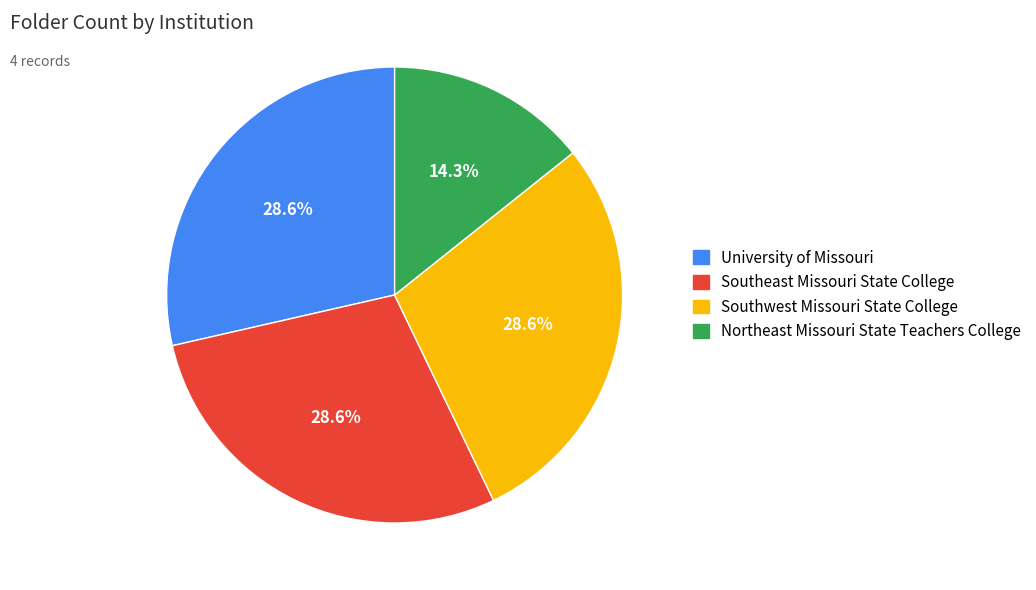

Which category has the smallest portion of the pie?

Northeast Missouri State Teachers College